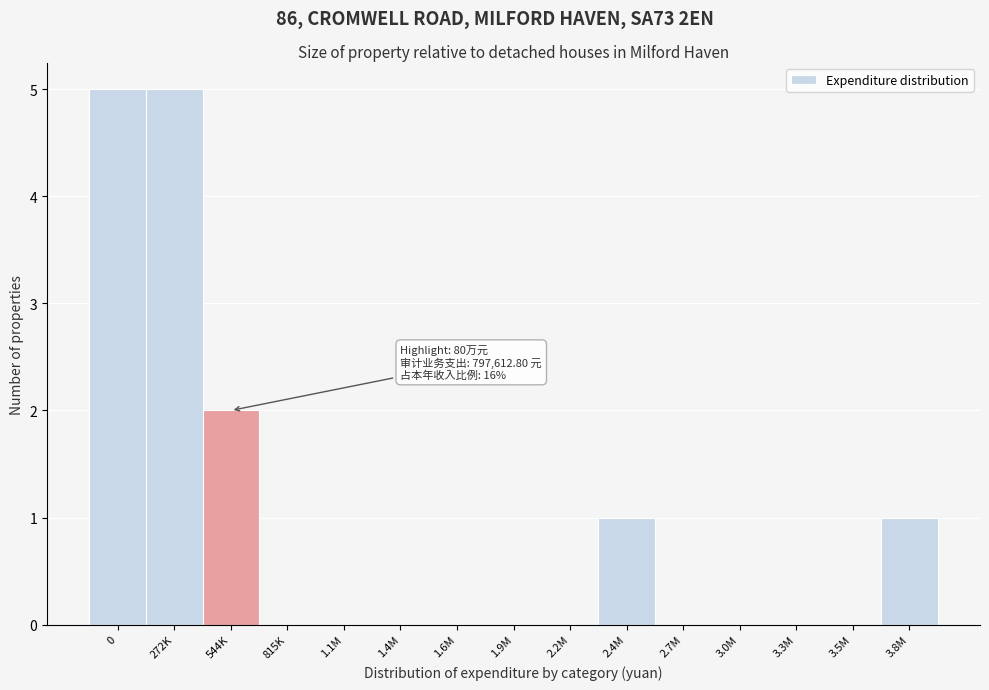

Reading left to right, list all the values displayed in this chart.

0=5	272K=5	544K=2	815K=0	1.1M=0	1.4M=0	1.6M=0	1.9M=0	2.2M=0	2.4M=1	2.7M=0	3.0M=0	3.3M=0	3.5M=0	3.8M=1